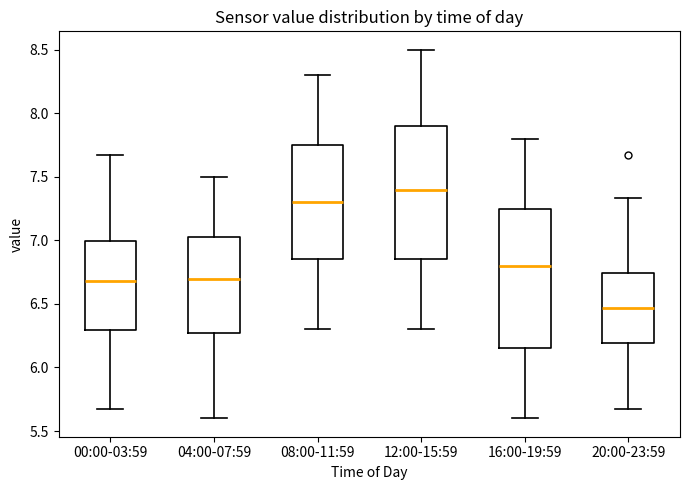

Reading left to right, read every box against the y-axis: the position of its median line, the range the box covers, and the ends of its whiskers. The values are not printed on the chart, so give them approximately, as read against the axis.

00:00-03:59: median 6.70, box 6.30 to 7.00, whiskers 5.65 to 7.65
04:00-07:59: median 6.70, box 6.30 to 7.05, whiskers 5.60 to 7.50
08:00-11:59: median 7.30, box 6.85 to 7.75, whiskers 6.30 to 8.30
12:00-15:59: median 7.40, box 6.85 to 7.90, whiskers 6.30 to 8.50
16:00-19:59: median 6.80, box 6.15 to 7.25, whiskers 5.60 to 7.80
20:00-23:59: median 6.45, box 6.20 to 6.75, whiskers 5.65 to 7.35